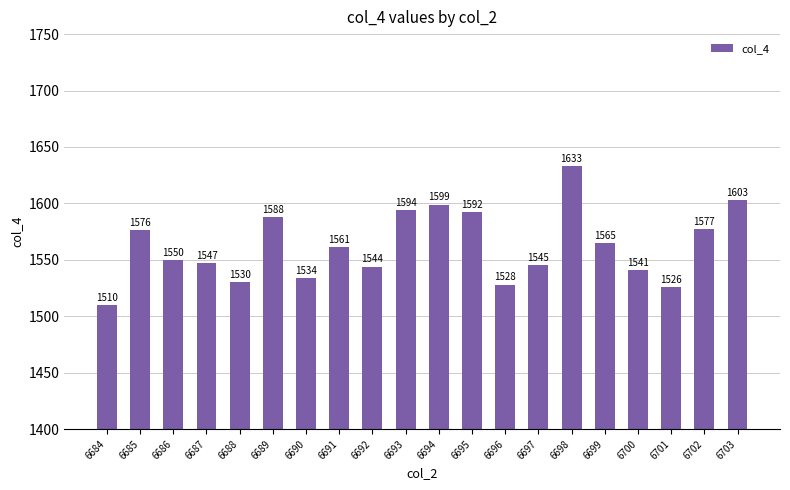

What is the greatest value displayed?

1633